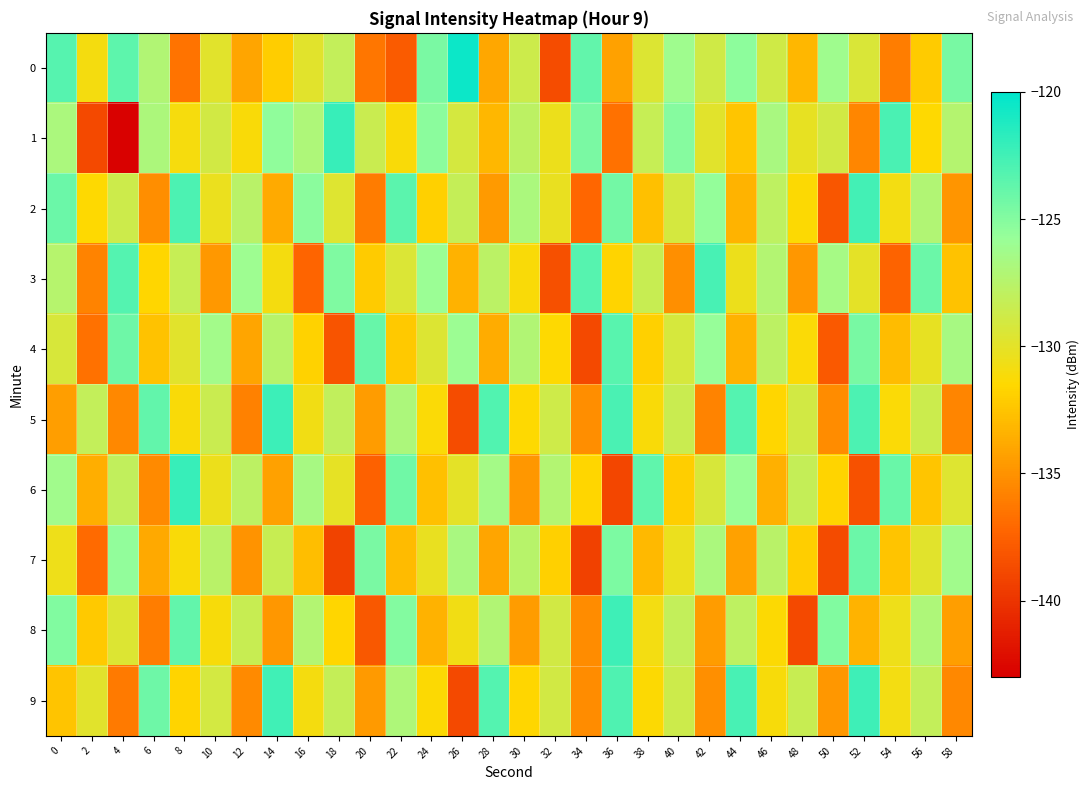

Reading left to right, transcribe all the data shown in this chart.

0: 0=-123.3	2=-130.9	4=-123.5	6=-127.2	8=-136.6	10=-129.9	12=-134.1	14=-132.1	16=-129.9	18=-128.2	20=-136.4	22=-137.9	24=-124.6	26=-120.4	28=-133.9	30=-128.7	32=-138.6	34=-123.7	36=-134.3	38=-129.6	40=-126.1	42=-128.9	44=-125.4	46=-128.9	48=-133.2	50=-126.1	52=-129.4	54=-136.0	56=-132.2	58=-124.5
1: 0=-126.8	2=-138.9	4=-142.9	6=-126.9	8=-131.0	10=-128.9	12=-131.2	14=-125.4	16=-127.0	18=-122.2	20=-128.5	22=-131.2	24=-125.3	26=-129.1	28=-133.2	30=-127.8	32=-130.5	34=-124.6	36=-136.7	38=-128.3	40=-125.1	42=-129.8	44=-132.4	46=-126.7	48=-130.2	50=-128.9	52=-135.6	54=-122.8	56=-131.5	58=-127.3
2: 0=-124.1	2=-131.5	4=-128.7	6=-135.2	8=-122.9	10=-130.4	12=-127.6	14=-133.8	16=-125.3	18=-129.7	20=-136.1	22=-123.5	24=-131.9	26=-128.2	28=-134.6	30=-126.8	32=-130.3	34=-137.2	36=-124.4	38=-132.7	40=-129.1	42=-125.6	44=-133.3	46=-127.9	48=-131.4	50=-138.1	52=-122.6	54=-130.8	56=-127.1	58=-134.9
3: 0=-127.4	2=-135.8	4=-123.2	6=-131.6	8=-128.3	10=-134.7	12=-126.1	14=-130.9	16=-137.3	18=-124.8	20=-132.2	22=-129.5	24=-125.9	26=-133.4	28=-127.7	30=-131.2	32=-138.5	34=-123.3	36=-131.7	38=-128.4	40=-135.1	42=-122.7	44=-130.5	46=-127.2	48=-134.8	50=-126.5	52=-130.0	54=-137.4	56=-124.1	58=-132.6
4: 0=-129.3	2=-136.7	4=-124.2	6=-132.6	8=-129.8	10=-126.3	12=-134.1	14=-127.5	16=-131.8	18=-138.2	20=-123.9	22=-132.3	24=-129.6	26=-126.0	28=-133.7	30=-127.1	32=-131.5	34=-138.8	36=-123.4	38=-131.9	40=-129.2	42=-125.7	44=-133.4	46=-127.8	48=-131.3	50=-137.9	52=-124.5	54=-132.9	56=-130.2	58=-126.6
5: 0=-134.4	2=-128.1	4=-135.5	6=-123.7	8=-131.2	10=-128.5	12=-135.9	14=-122.3	16=-130.7	18=-128.0	20=-134.5	22=-126.9	24=-131.3	26=-138.6	28=-123.1	30=-131.5	32=-128.8	34=-135.2	36=-122.8	38=-131.2	40=-128.5	42=-135.8	44=-123.2	46=-131.6	48=-128.9	50=-135.3	52=-122.9	54=-131.3	56=-128.6	58=-135.7
6: 0=-126.2	2=-133.6	4=-128.0	6=-135.4	8=-122.1	10=-130.5	12=-127.8	14=-134.2	16=-126.6	18=-130.1	20=-137.5	22=-124.3	24=-132.7	26=-130.0	28=-126.4	30=-134.8	32=-127.2	34=-131.6	36=-139.0	38=-123.6	40=-132.0	42=-129.3	44=-125.8	46=-133.5	48=-128.2	50=-131.7	52=-138.4	54=-124.0	56=-132.4	58=-129.7
7: 0=-130.6	2=-137.0	4=-125.5	6=-133.9	8=-131.2	10=-127.6	12=-135.0	14=-128.4	16=-132.8	18=-139.2	20=-124.6	22=-133.0	24=-130.3	26=-126.7	28=-134.1	30=-127.5	32=-131.9	34=-139.3	36=-124.7	38=-133.1	40=-130.4	42=-126.8	44=-134.2	46=-127.6	48=-132.0	50=-138.7	52=-124.1	54=-132.5	56=-129.8	58=-126.2
8: 0=-124.9	2=-132.3	4=-129.6	6=-136.0	8=-123.7	10=-131.1	12=-128.4	14=-134.8	16=-127.2	18=-131.6	20=-138.0	22=-125.0	24=-133.4	26=-130.7	28=-127.1	30=-134.5	32=-128.9	34=-135.3	36=-122.4	38=-130.8	40=-128.1	42=-134.5	44=-127.9	46=-131.4	48=-138.8	50=-124.9	52=-133.3	54=-130.6	56=-127.0	58=-134.4
9: 0=-132.5	2=-129.8	4=-136.2	6=-124.2	8=-131.7	10=-129.0	12=-135.4	14=-122.5	16=-130.9	18=-128.2	20=-134.6	22=-127.0	24=-131.4	26=-138.8	28=-123.2	30=-131.6	32=-128.9	34=-135.3	36=-123.0	38=-131.4	40=-128.7	42=-135.1	44=-122.7	46=-131.1	48=-128.4	50=-134.8	52=-122.4	54=-130.8	56=-128.1	58=-135.5